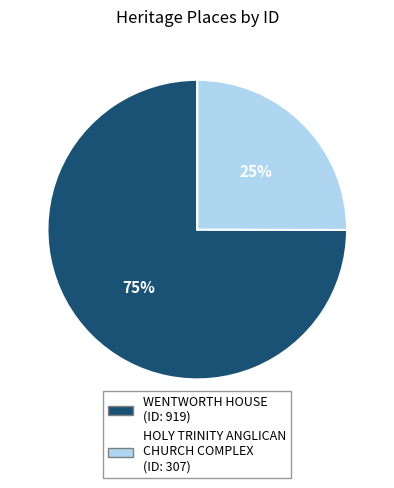

Rank the categories by value from lowest to highest.

HOLY TRINITY ANGLICAN CHURCH COMPLEX, WENTWORTH HOUSE